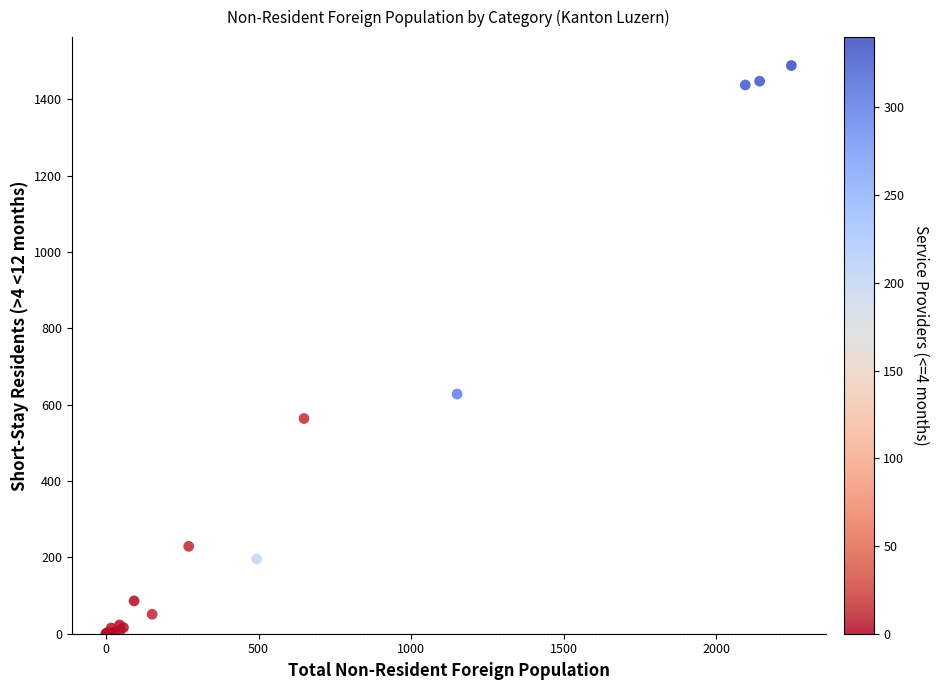

What Y value in the scatter plot is closest to 744?

628